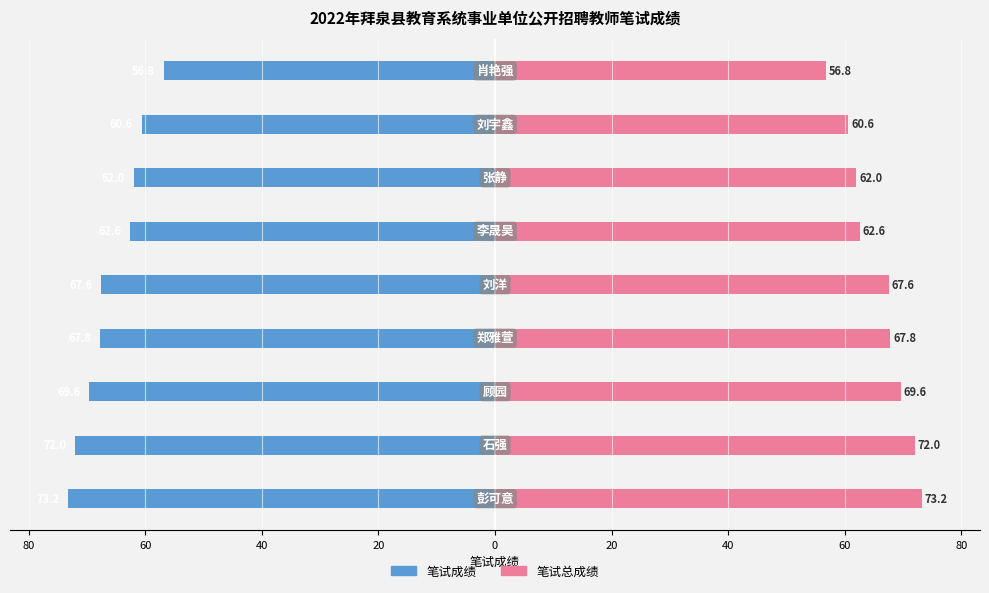

Between 40 and 0, which series saw the biggest shift?

笔试成绩